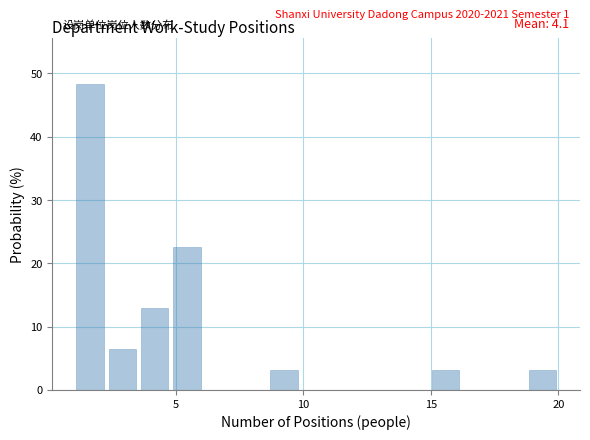

Read against the x-axis, roughly where is the centre of the tallest bar?

1.5